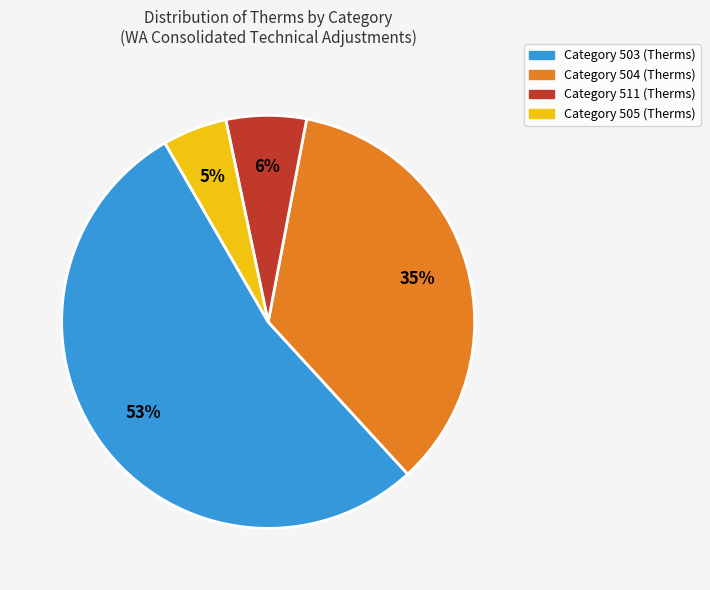

To the nearest percent, what is the difference between the largest and smallest slice percentages?

48%